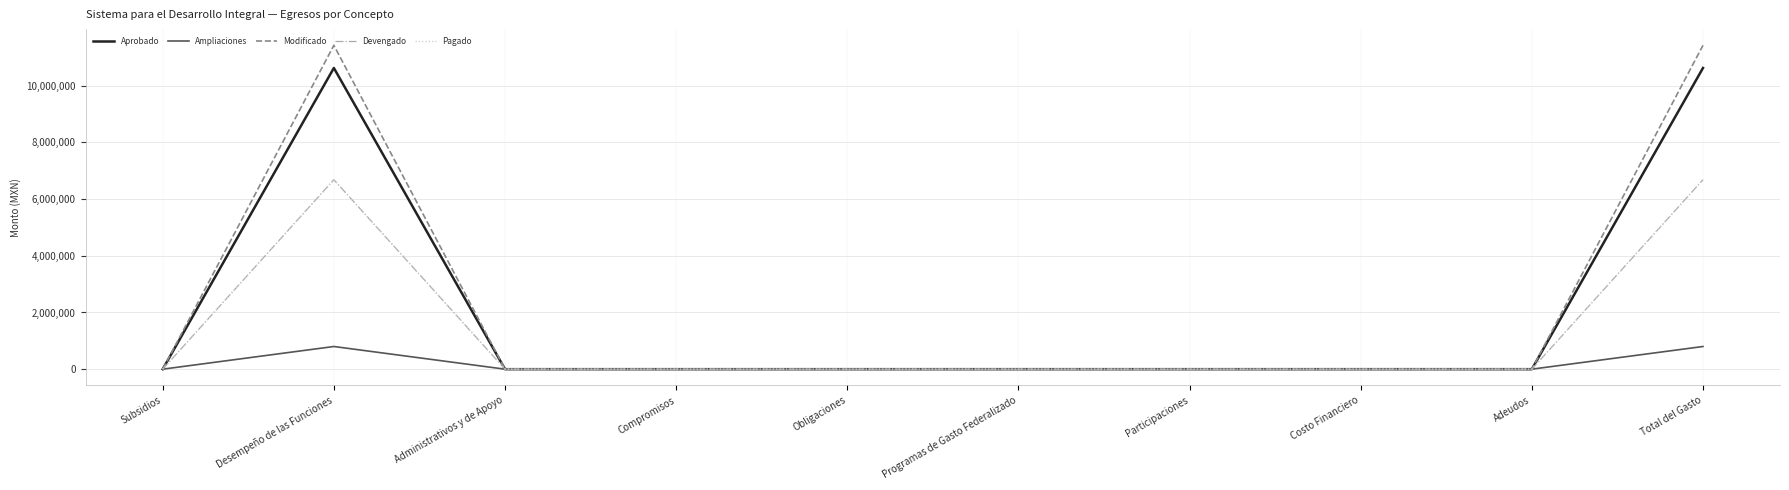

Where is the first local maximum for Aprobado?

Desempeño de las Funciones